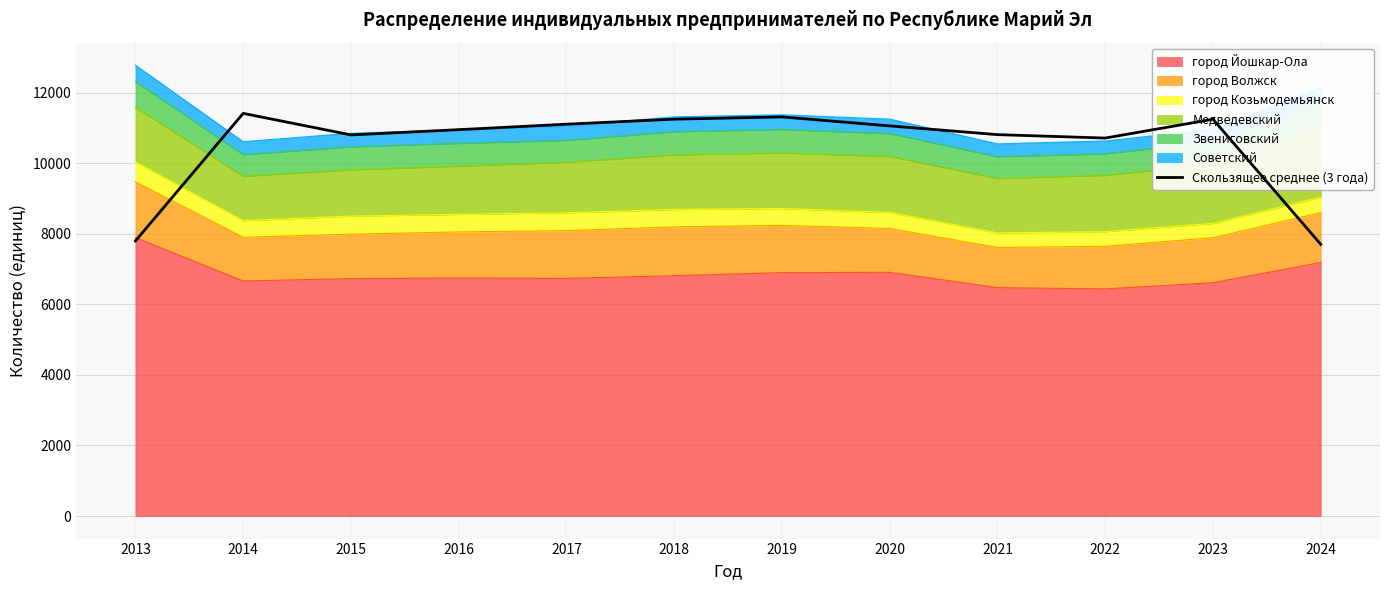

Rank the categories by value from highest to lowest.

2014, 2019, 2018, 2023, 2017, 2020, 2016, 2021, 2015, 2022, 2013, 2024